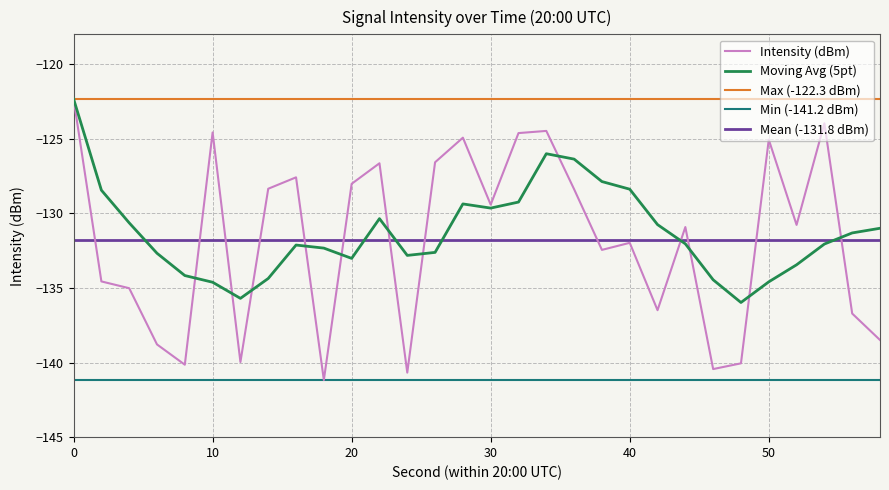

What is the difference between the maximum and second lowest values in the Intensity (dBm) series?

18.3